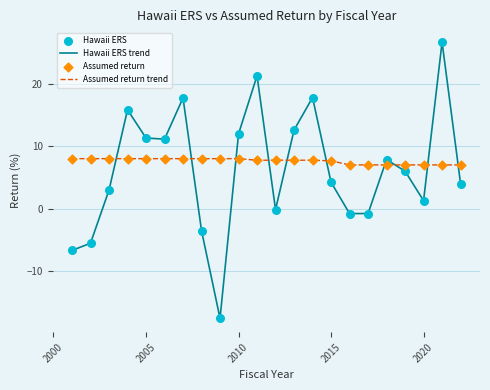

Which series has the widest spread of values?

Hawaii ERS trend